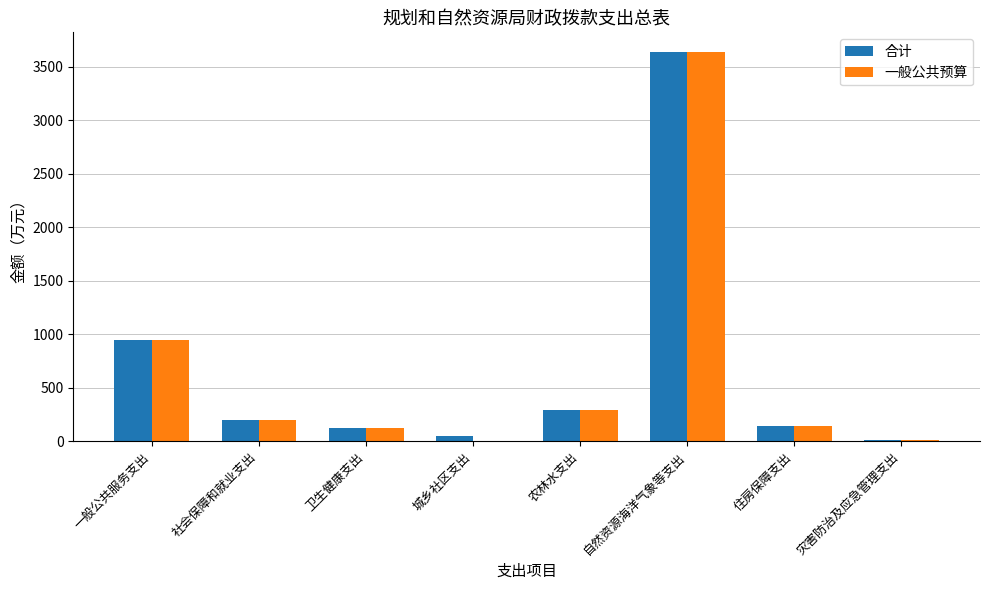

How many groups of bars are there?

8